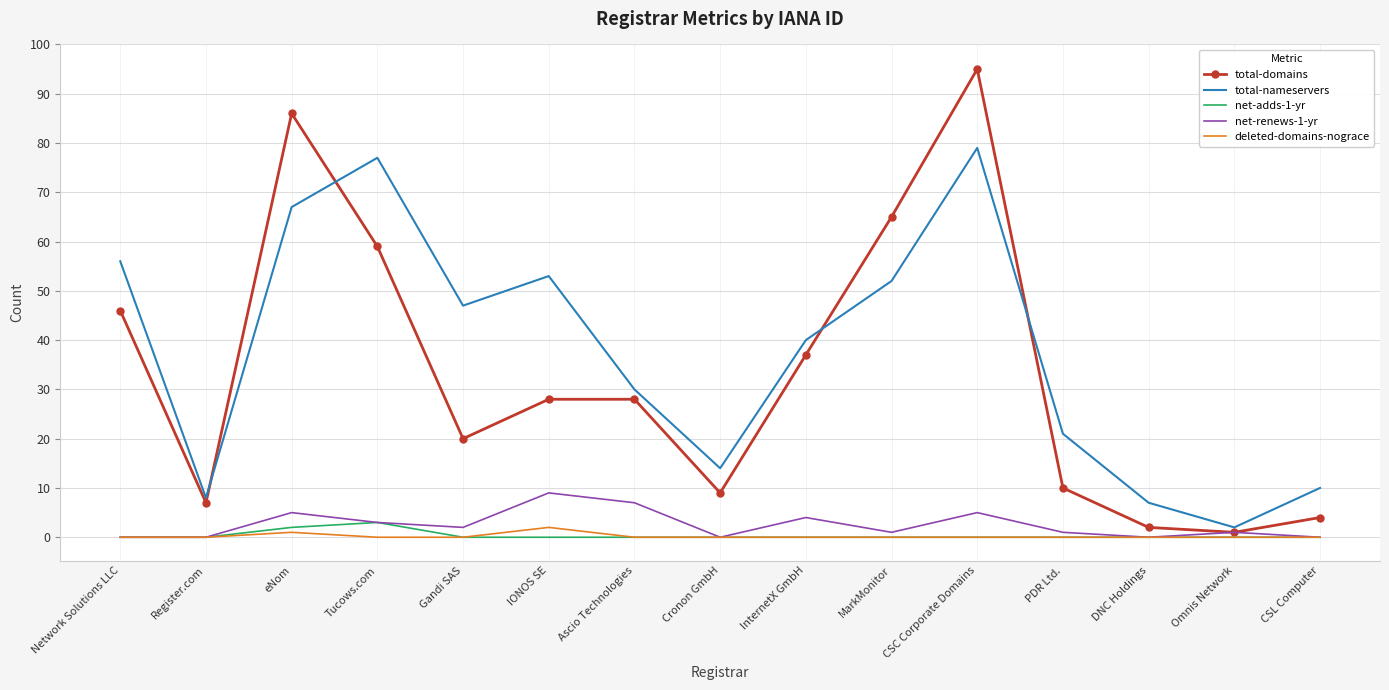

True or false: net-renews-1-yr has a value of 4 at DNC Holdings.

False